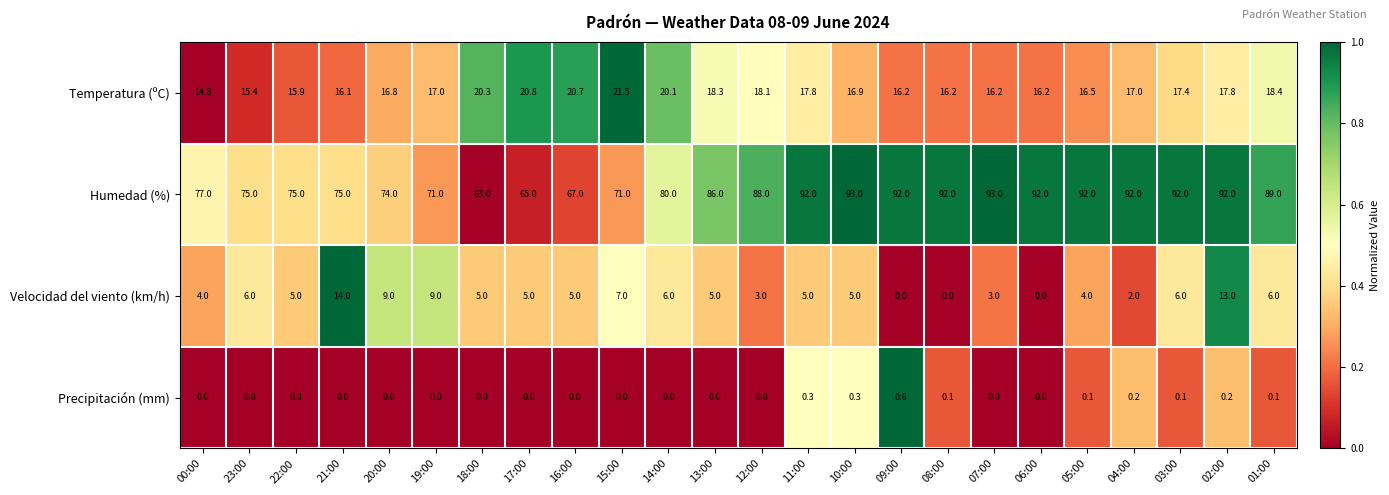

How many series are shown in this chart?

4